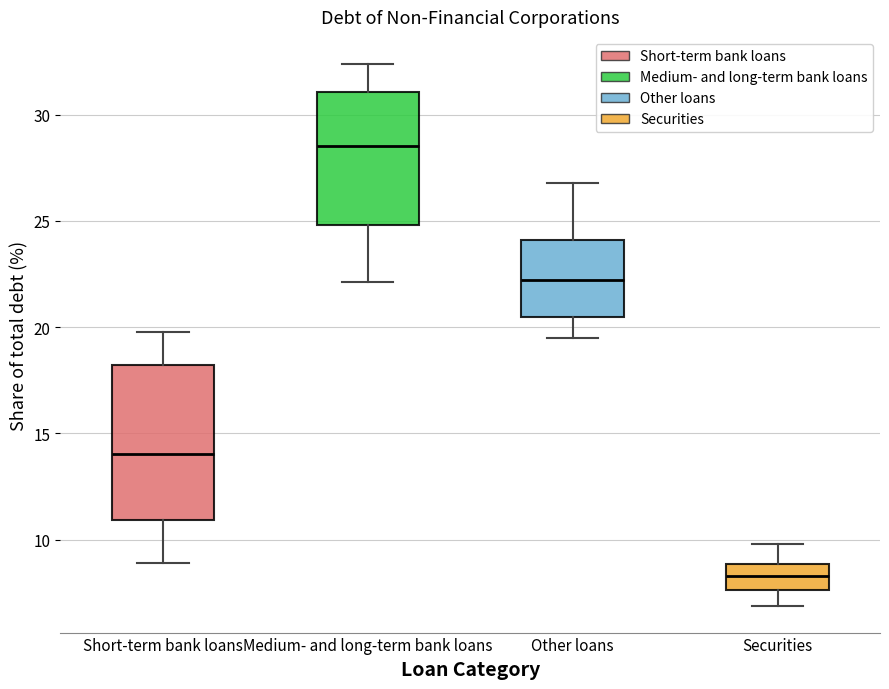

Which box's median line is the lowest?

Securities